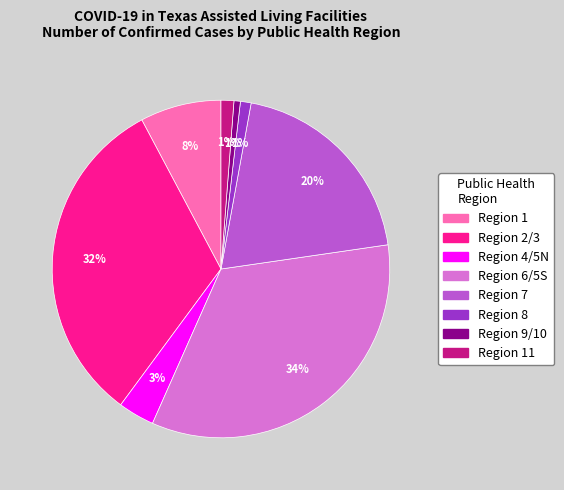

Does any single category account for the majority?

No